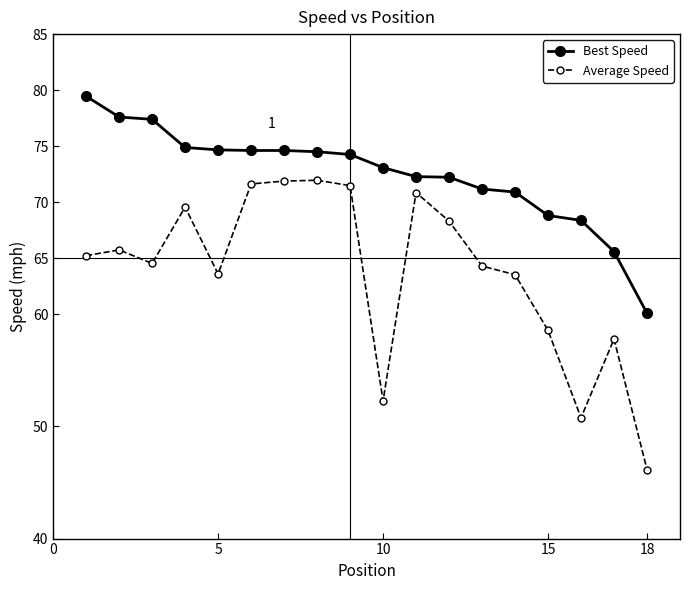

How many data points in Best Speed are less than 74?

9